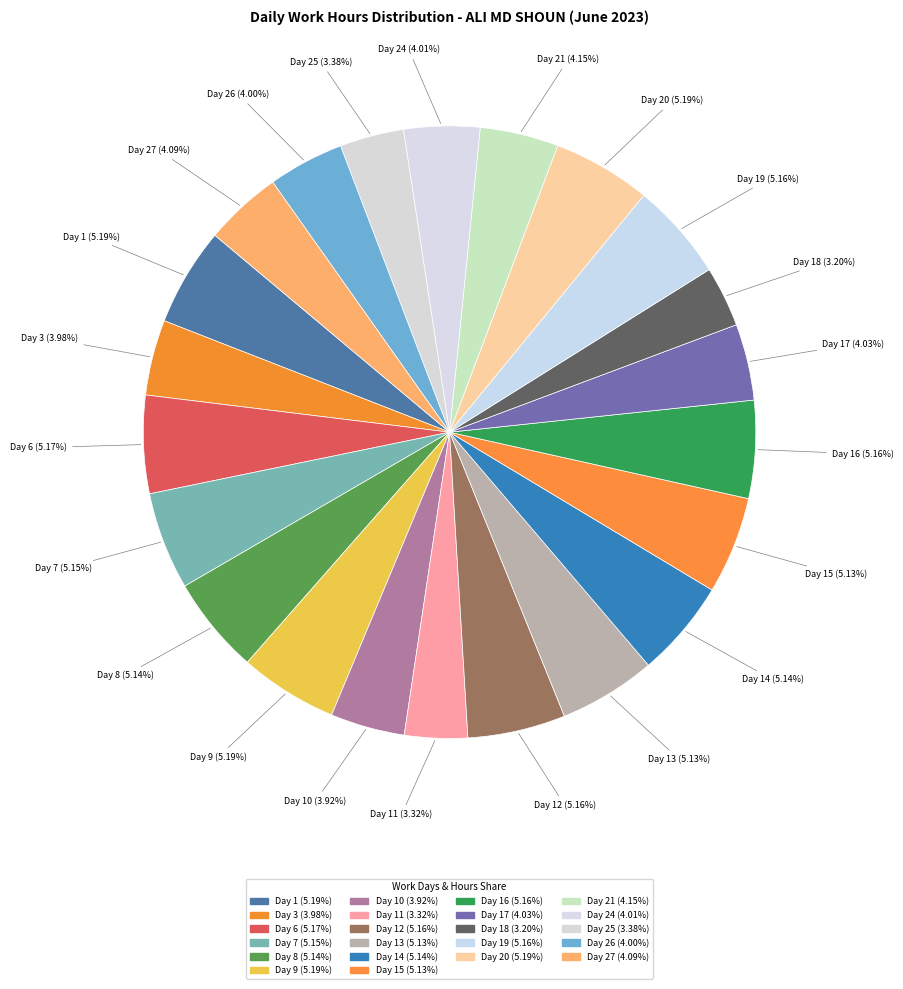

How many segments does this pie chart have?

22